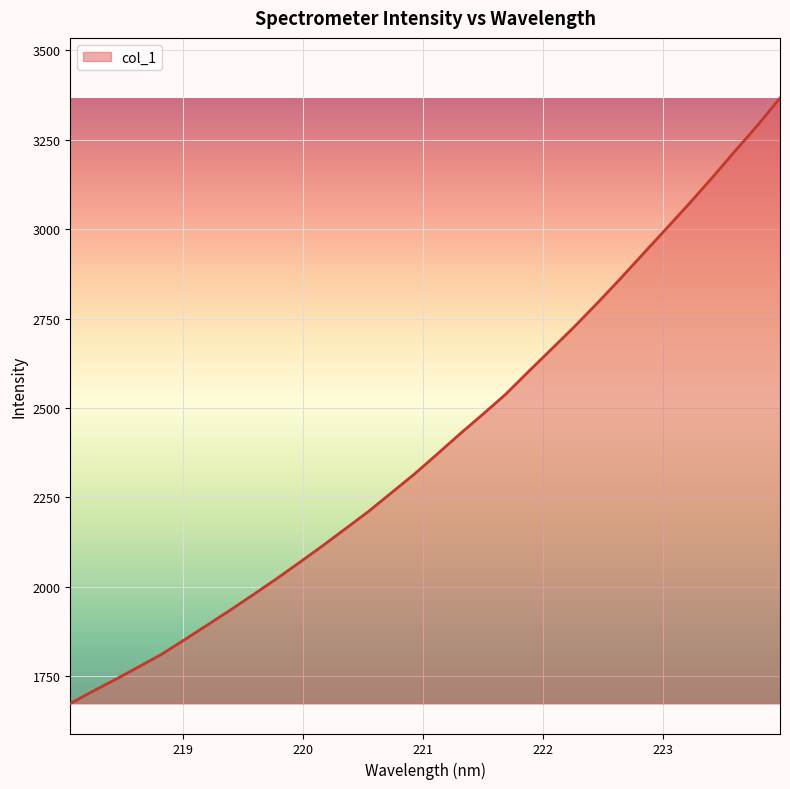

How many lines are shown in the chart?

1